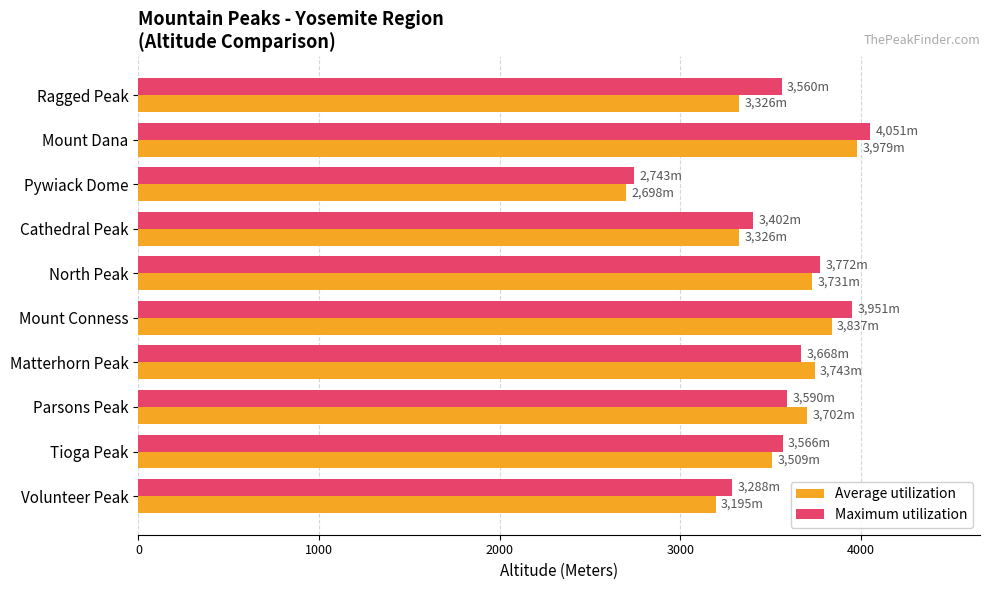

Which series has the widest spread of values?

Maximum utilization